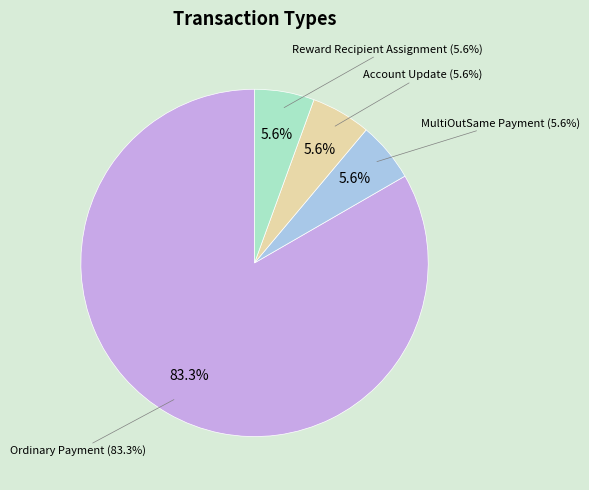

Count the number of slices in the pie.

4